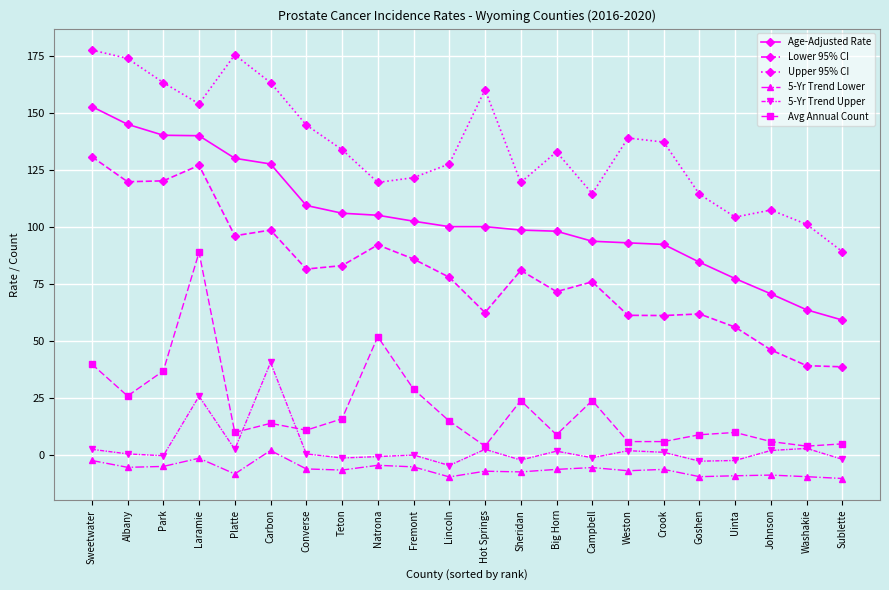

Does the chart display data point markers on the line(s)?

Yes